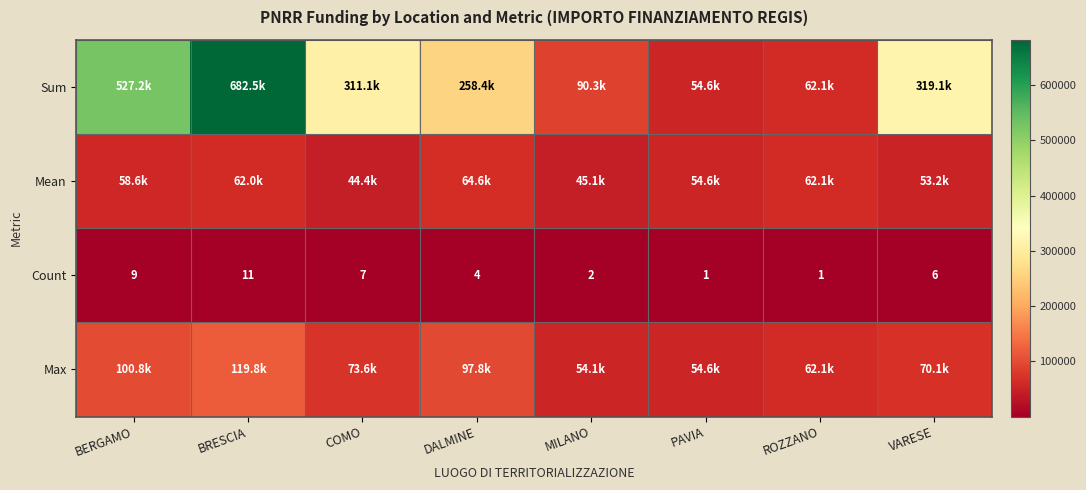

At BERGAMO, list the series in order from smallest to largest.

Count, Mean, Max, Sum